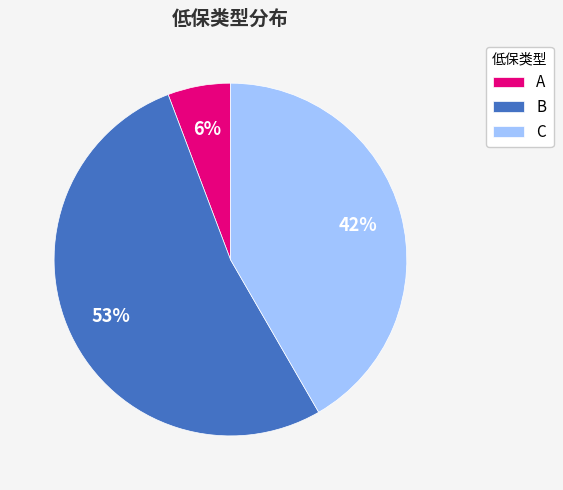

What is the largest slice in the pie chart?

B